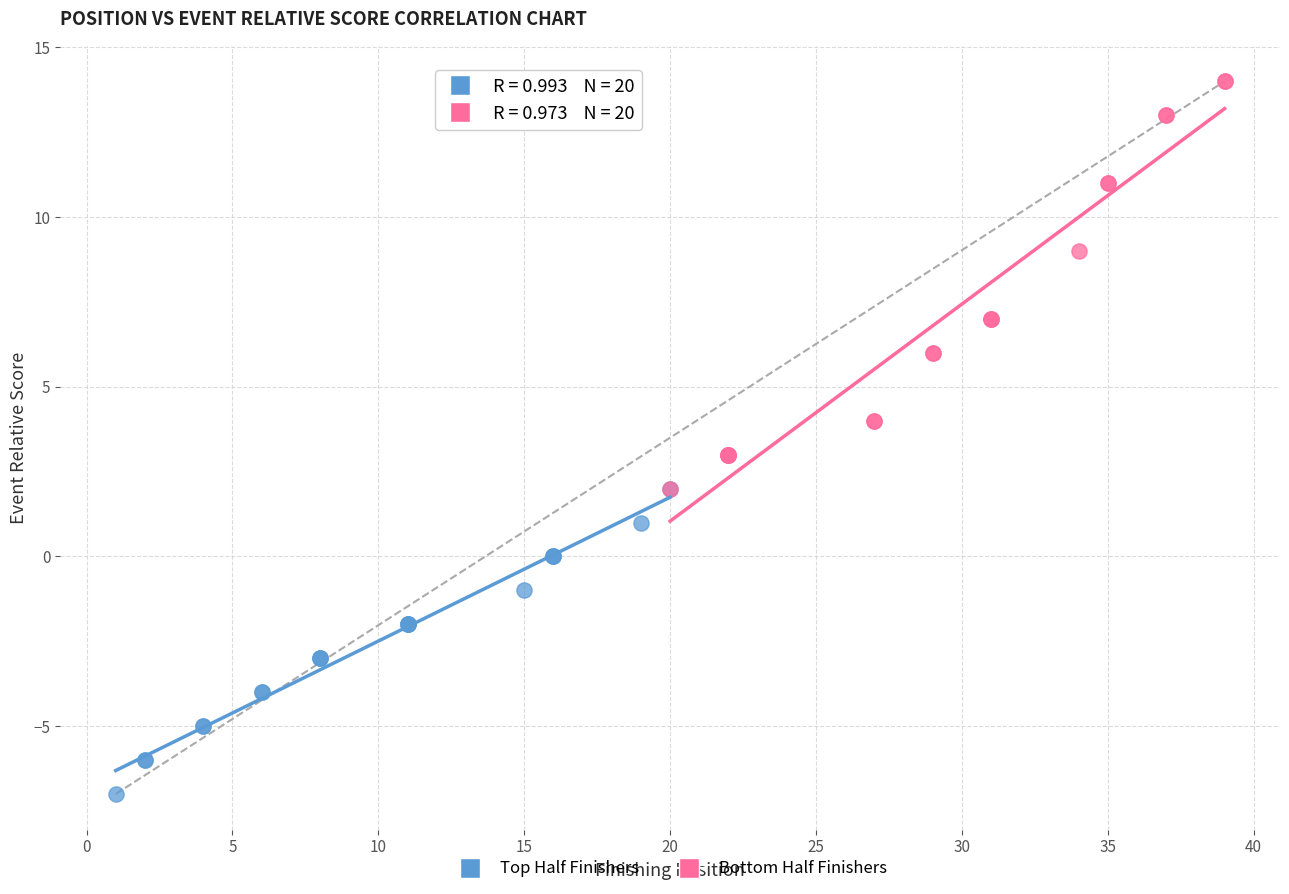

Which series reaches the minimum Y coordinate?

Top Half Finishers